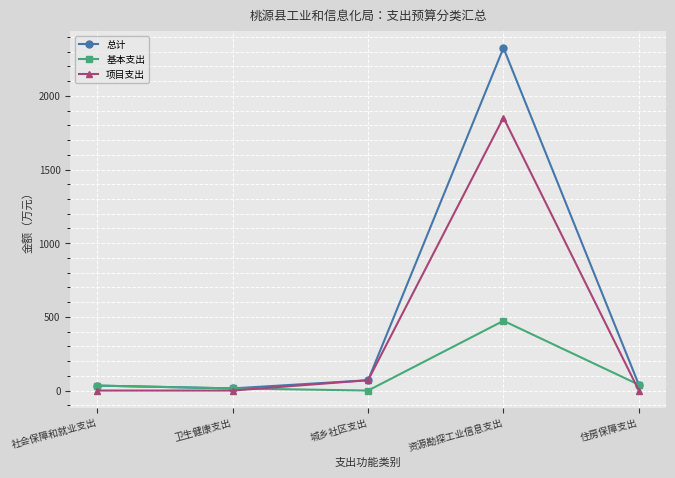

What is the label of the 4th point from the left?

资源勘探工业信息支出